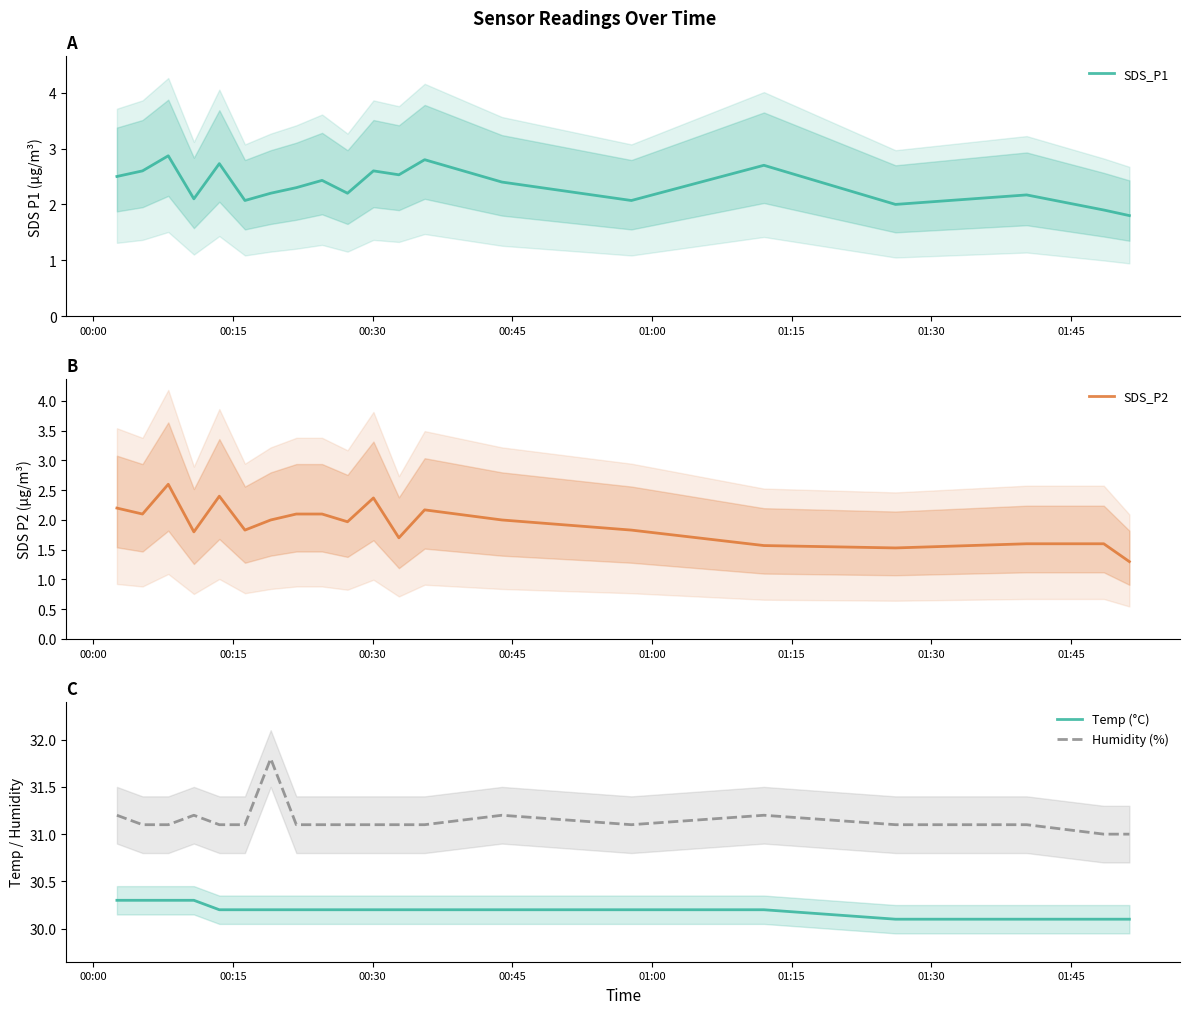

Reading left to right, extract all data points from this chart.

SDS_P1: 2.5	2.6	2.9	2.1	2.7	2.1	2.2	2.3	2.4	2.2	2.6	2.5	2.8	2.4	2.1	2.7	2.0	2.2	1.9	1.8
SDS_P2: 2.2	2.1	2.6	1.8	2.4	1.8	2.0	2.1	2.1	2.0	2.4	1.7	2.2	2.0	1.8	1.6	1.5	1.6	1.6	1.3
Temp (°C): 30.3	30.3	30.3	30.3	30.2	30.2	30.2	30.2	30.2	30.2	30.2	30.2	30.2	30.2	30.2	30.2	30.1	30.1	30.1	30.1
Humidity (%): 31.2	31.1	31.1	31.2	31.1	31.1	31.8	31.1	31.1	31.1	31.1	31.1	31.1	31.2	31.1	31.2	31.1	31.1	31.0	31.0